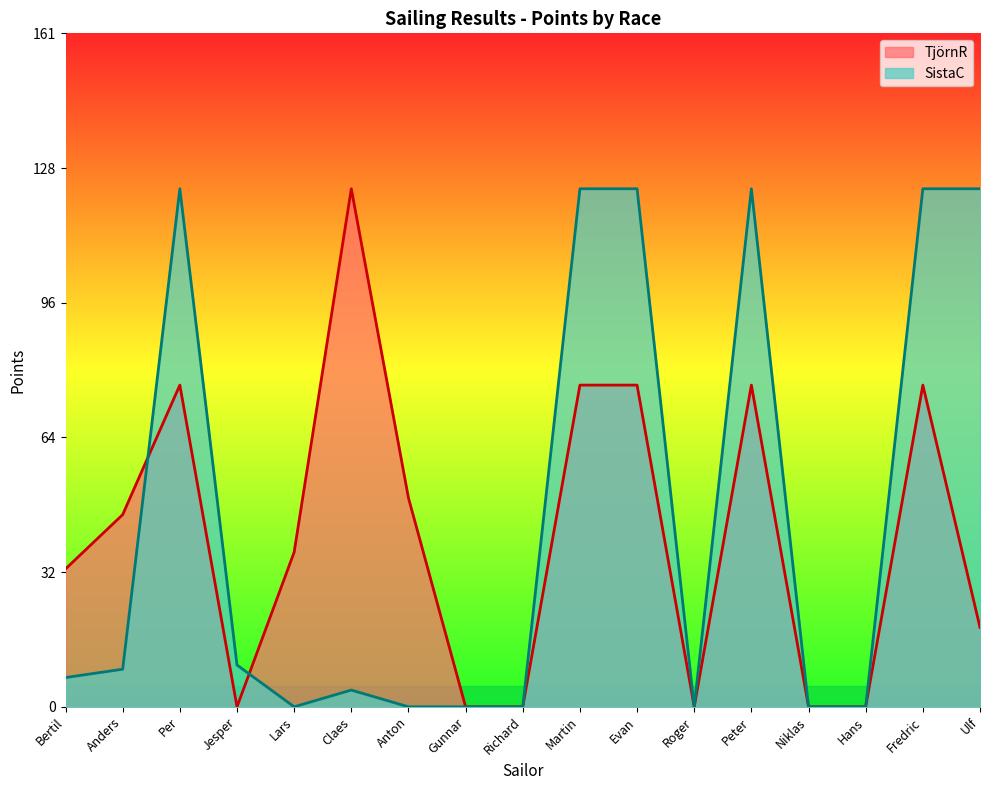

What is the maximum value shown in the chart?

124